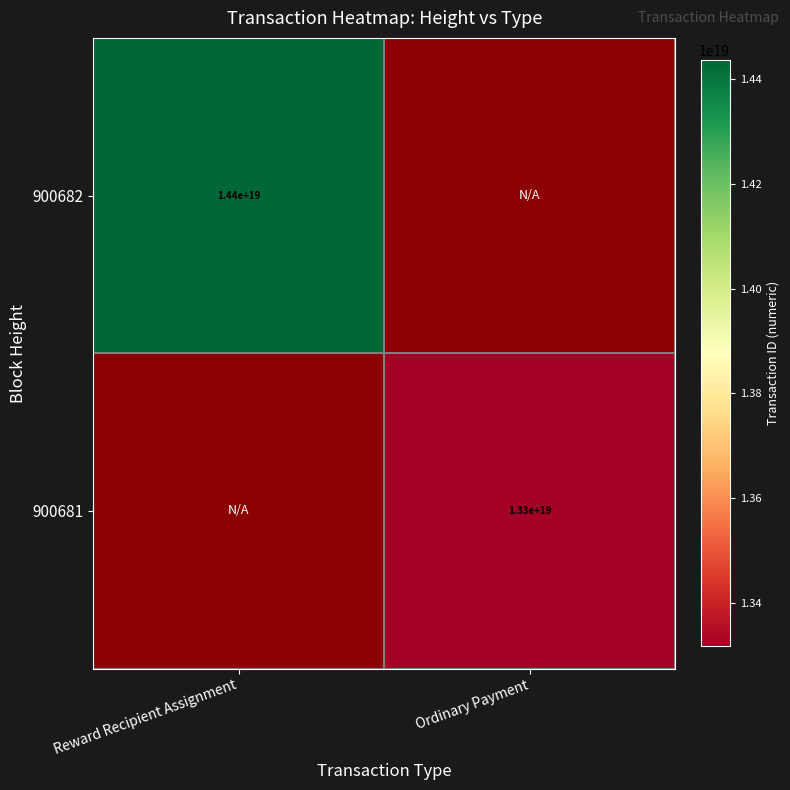

At how many categories does at least one series exceed 14025563503533672448?

1